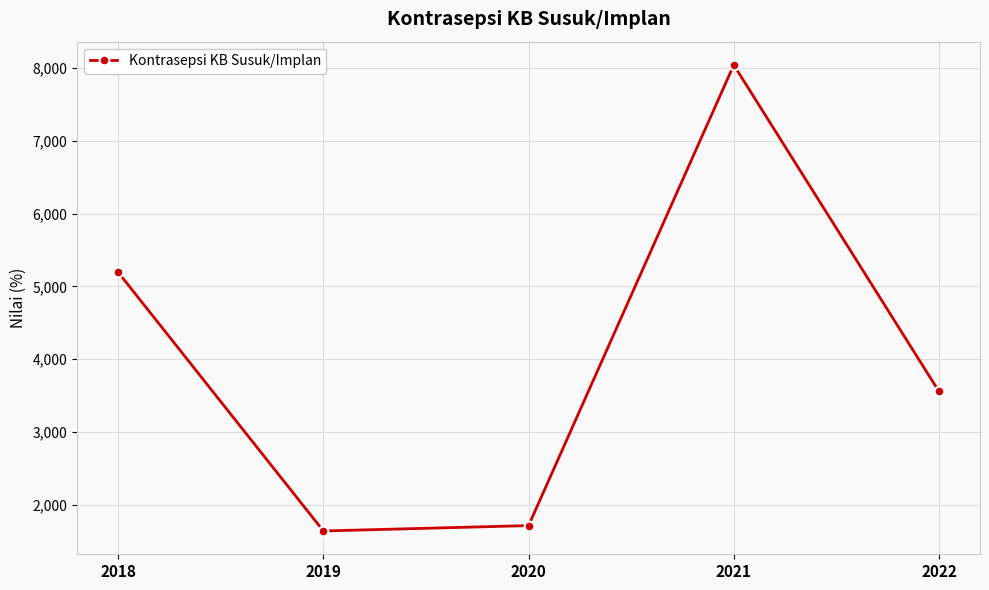

What is the difference between the maximum and minimum values?

6397